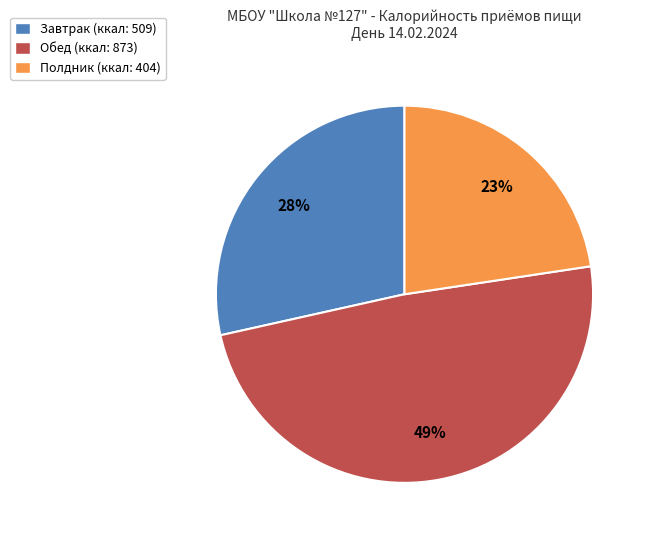

Combined, do Обед (ккал: 873) and Полдник (ккал: 404) account for over 50%?

Yes